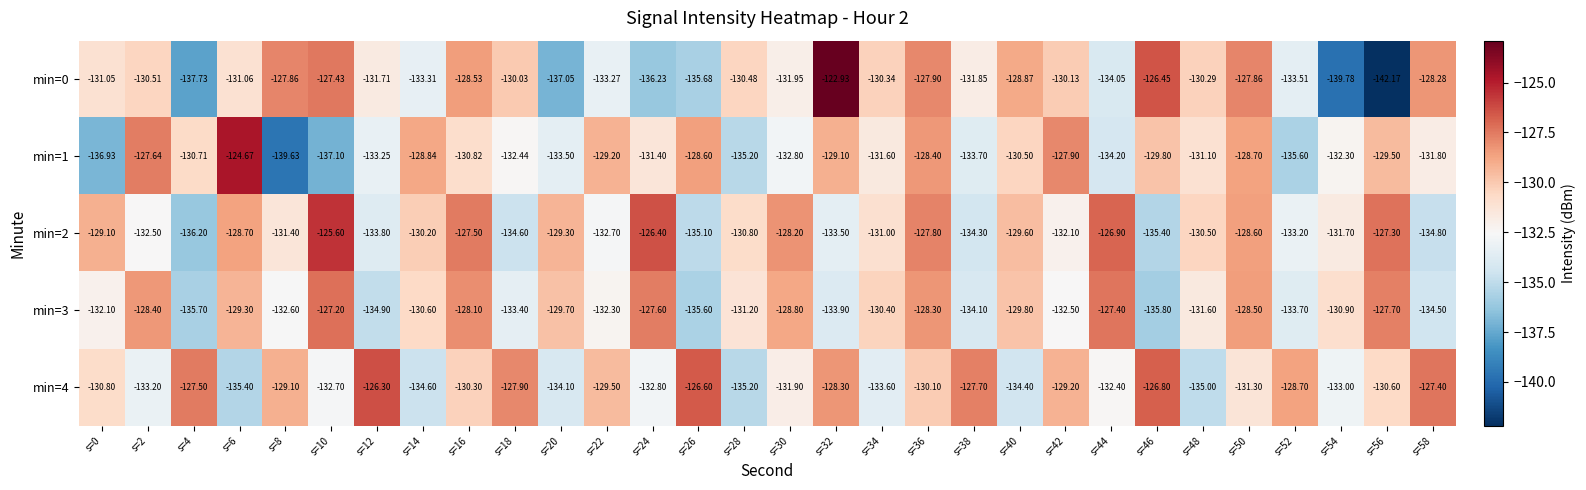

Is the value of min=1 at s=32 greater than the value of min=3 at s=12?

Yes